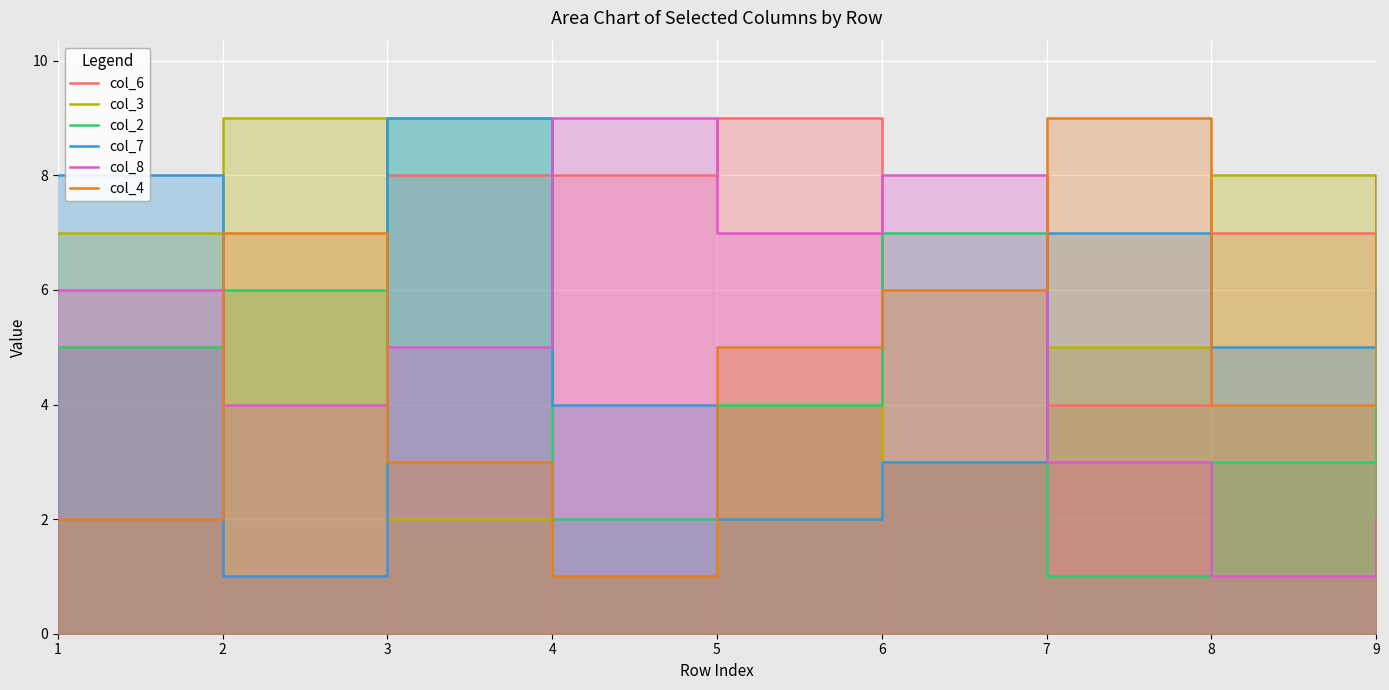

How many interior local peaks does the col_8 series have?

2